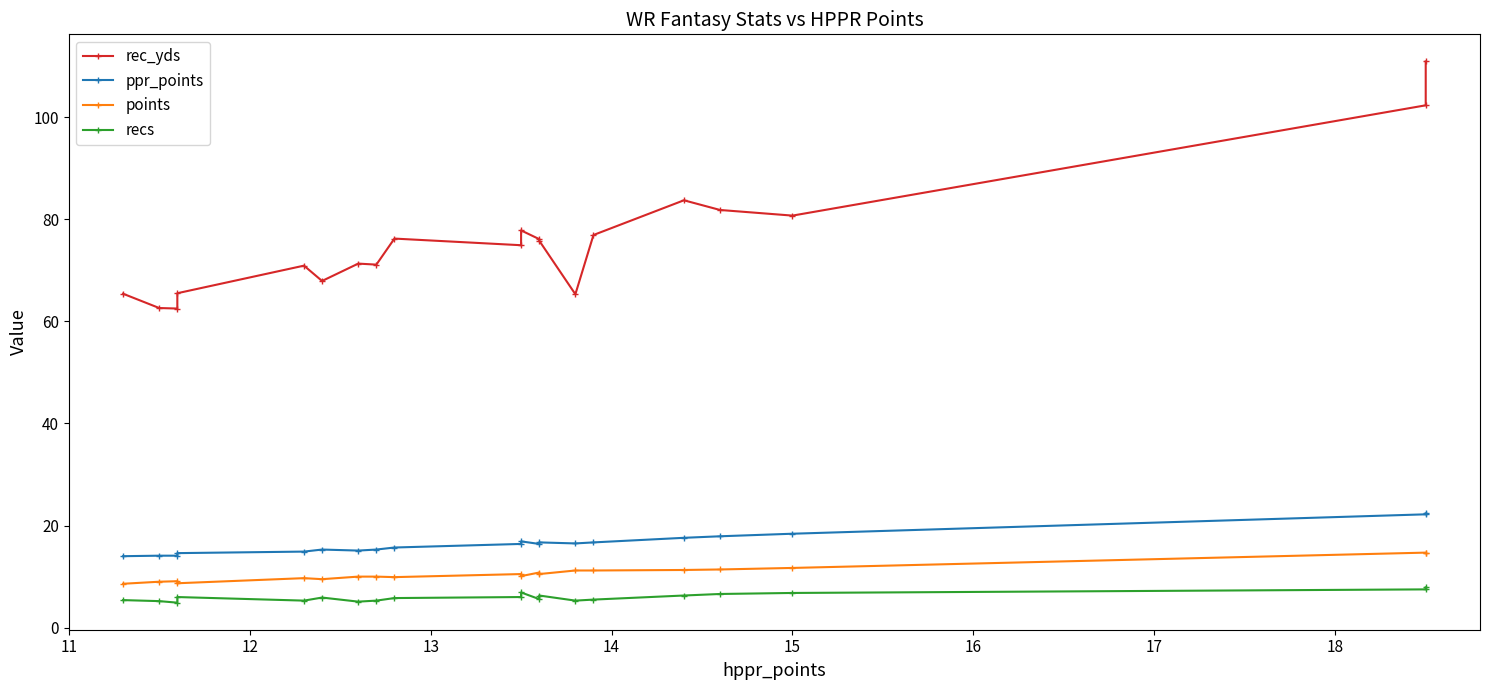

Is the value of rec_yds at 14 greater than the value of points at 19?

Yes